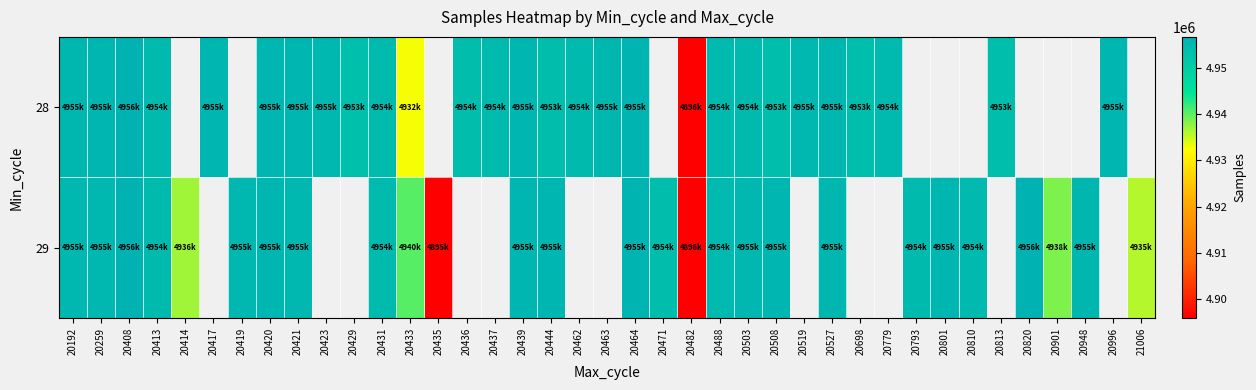

How many data points in 28 are above 4955542?

8